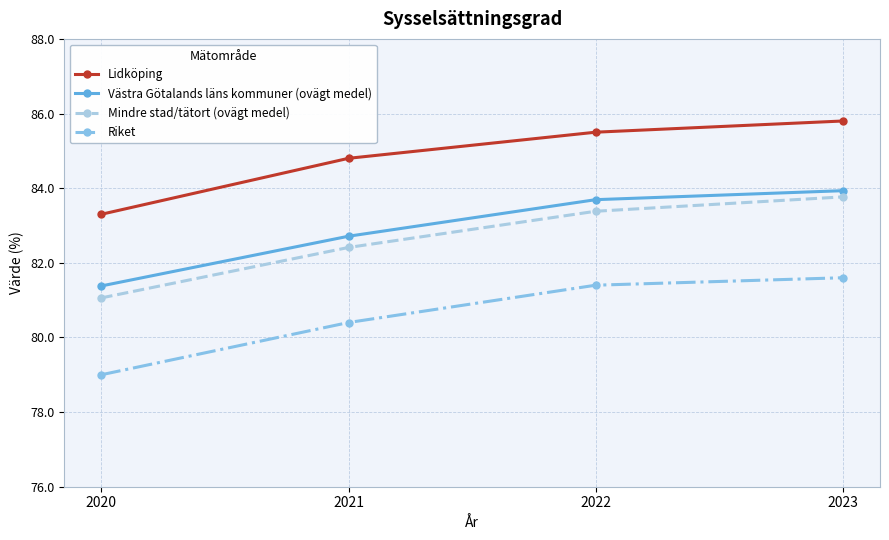

Rank the categories by Västra Götalands läns kommuner (ovägt medel) value from lowest to highest.

2020, 2021, 2022, 2023